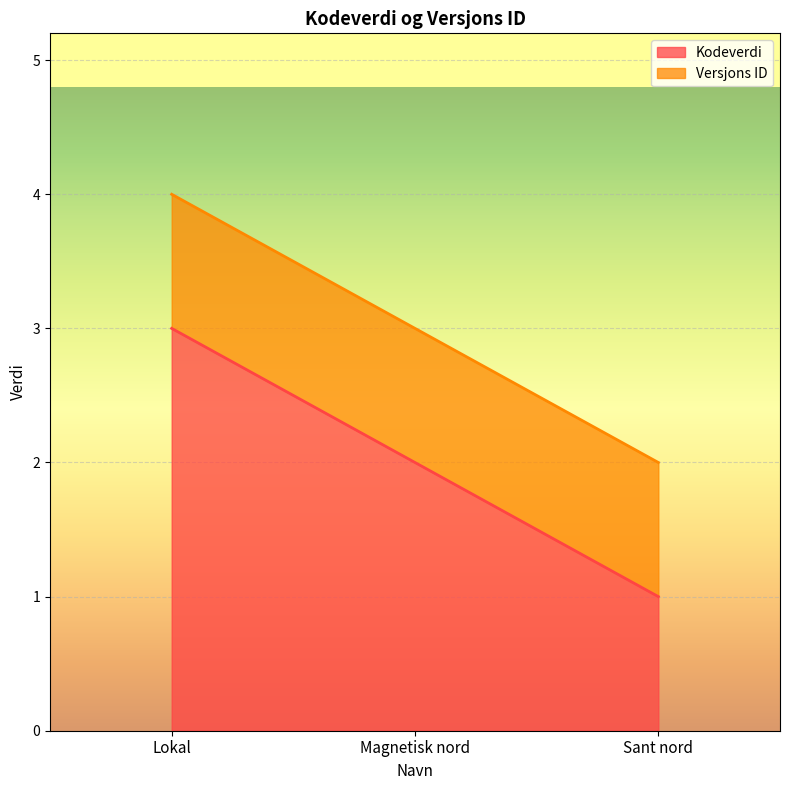

What is the average value?

2